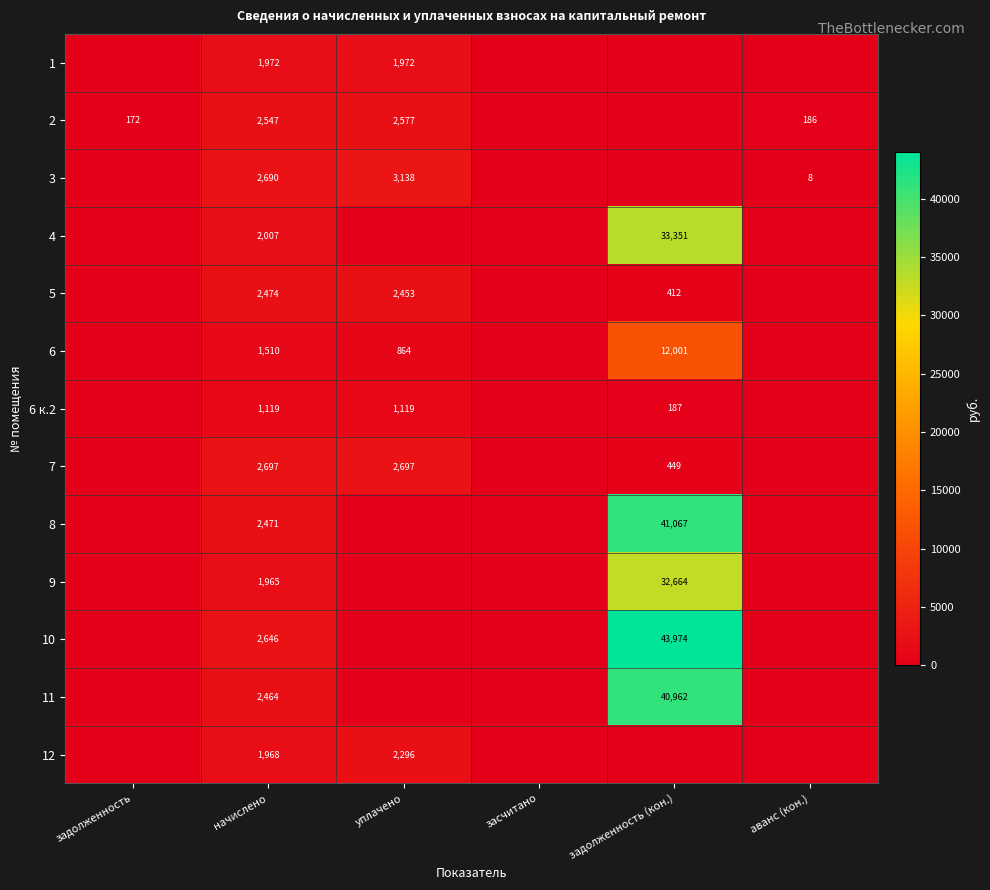

Is the value of 2 at аванс (кон.) greater than the value of 3 at аванс (кон.)?

Yes